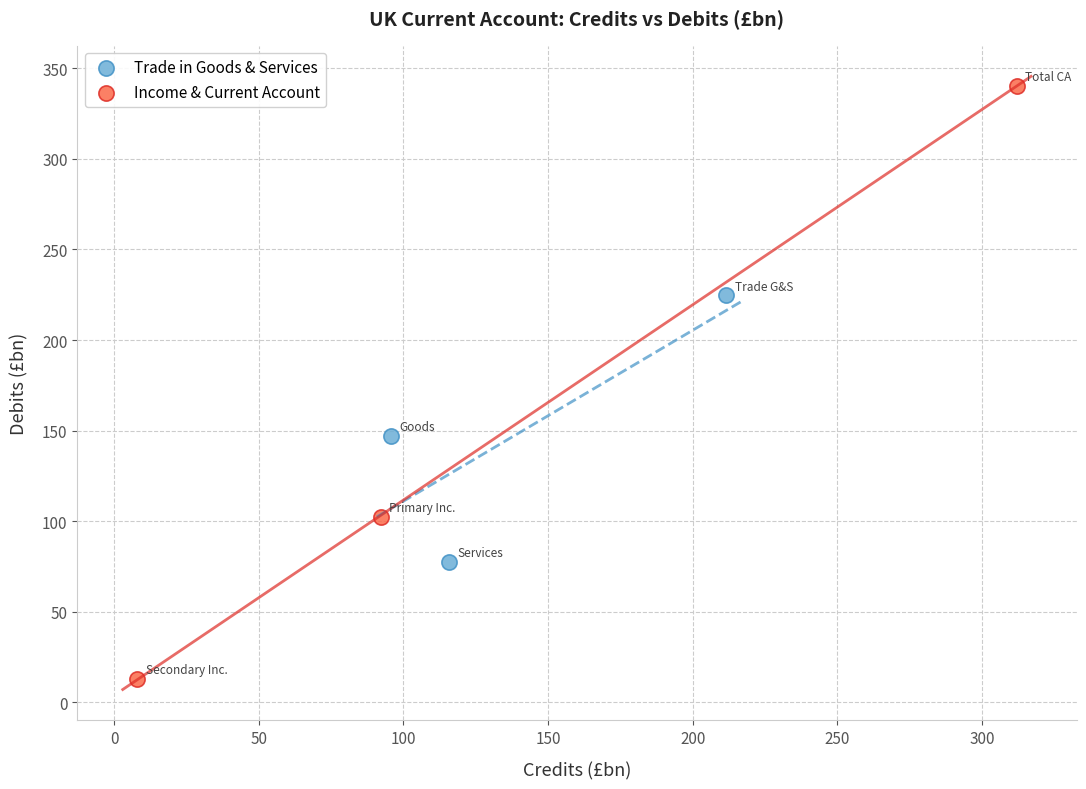

Which series reaches the maximum Y coordinate?

Income & Current Account